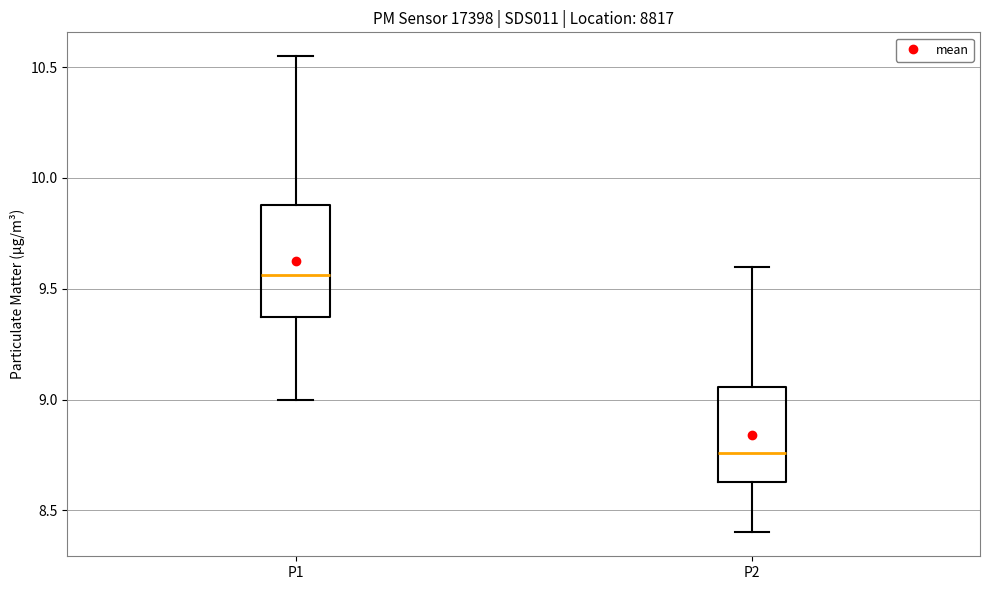

Reading left to right, read every box against the y-axis: the position of its median line, the range the box covers, and the ends of its whiskers. The values are not printed on the chart, so give them approximately, as read against the axis.

P1: median 9.55, box 9.35 to 9.90, whiskers 9.00 to 10.55
P2: median 8.75, box 8.65 to 9.05, whiskers 8.40 to 9.60